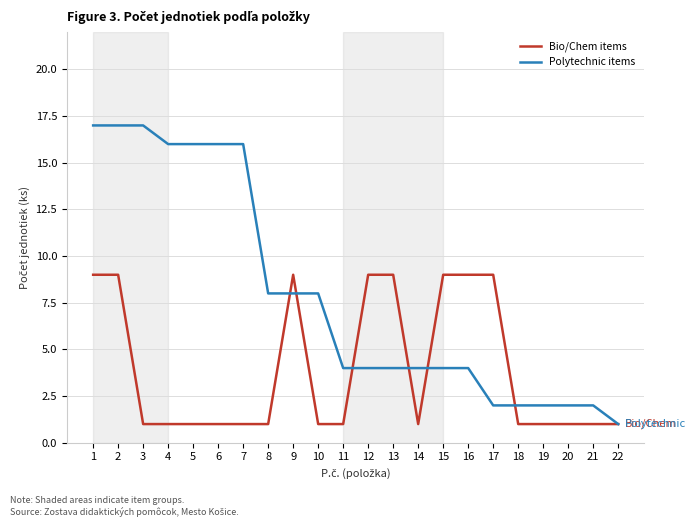

Which category has the lowest value in the Polytechnic items series?

22